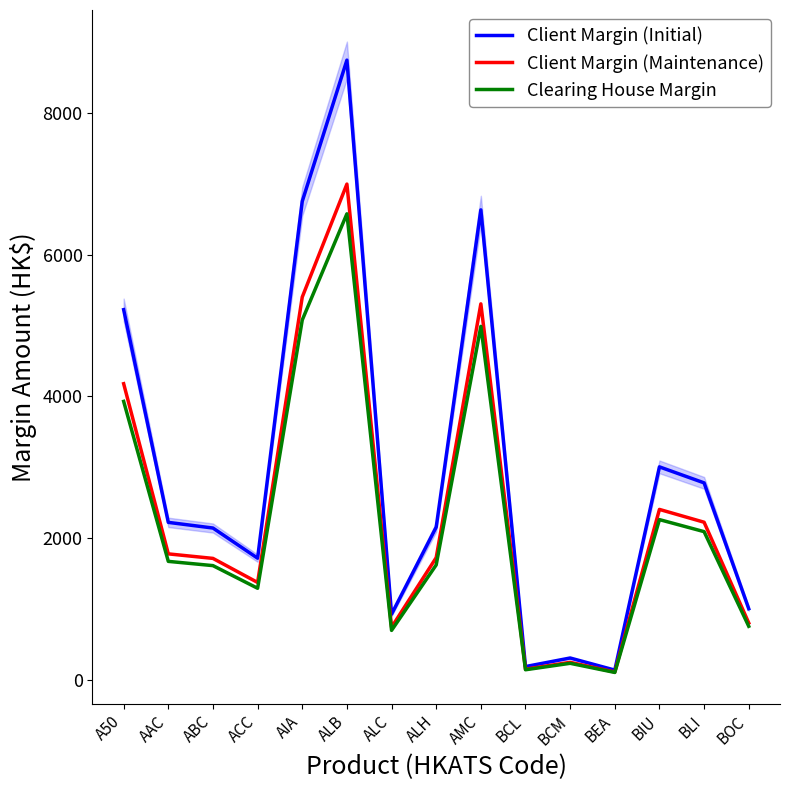

What are all the series names shown in the legend?

Client Margin (Initial), Client Margin (Maintenance), Clearing House Margin